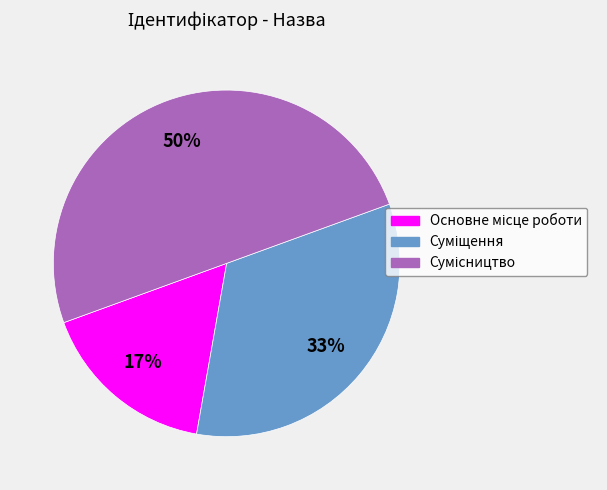

To the nearest percent, what is the average slice percentage?

33%